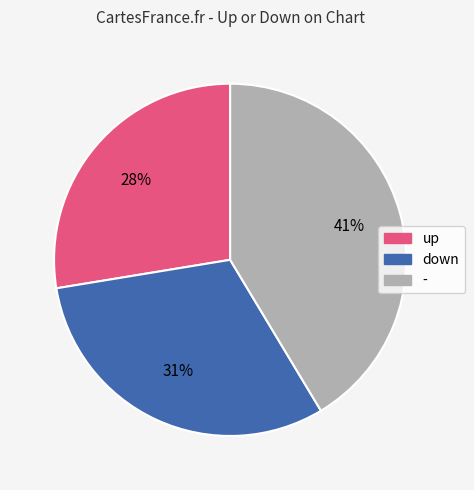

How many segments does this pie chart have?

3